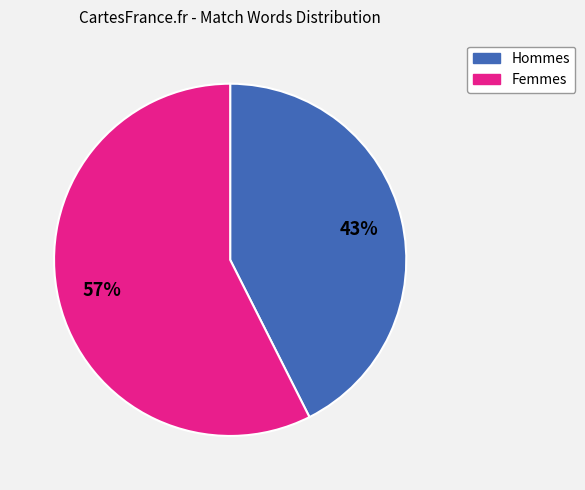

To the nearest percent, what is the average slice percentage?

50%